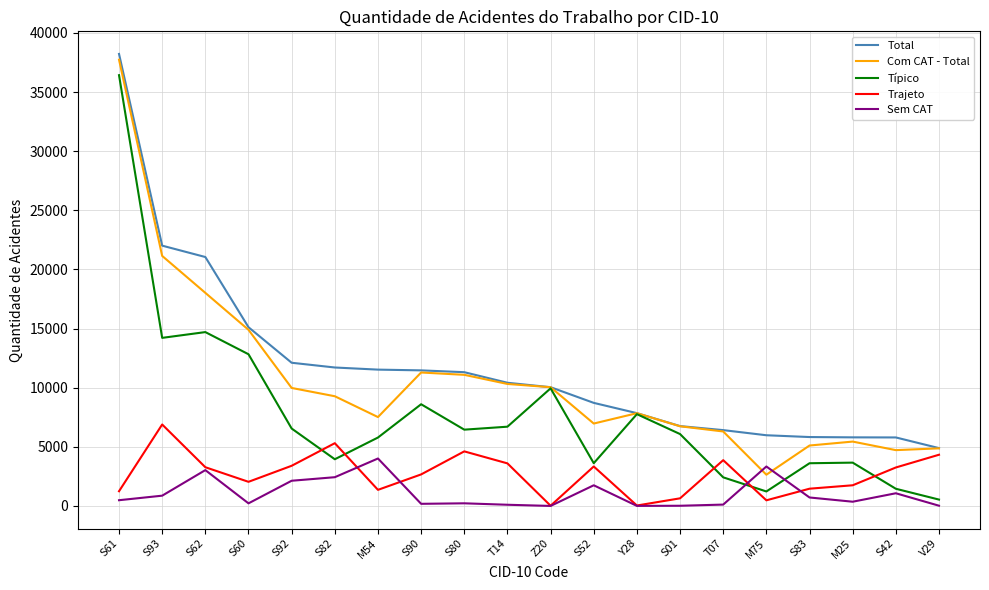

What is the difference between the second highest and minimum values in the Trajeto series?

5288